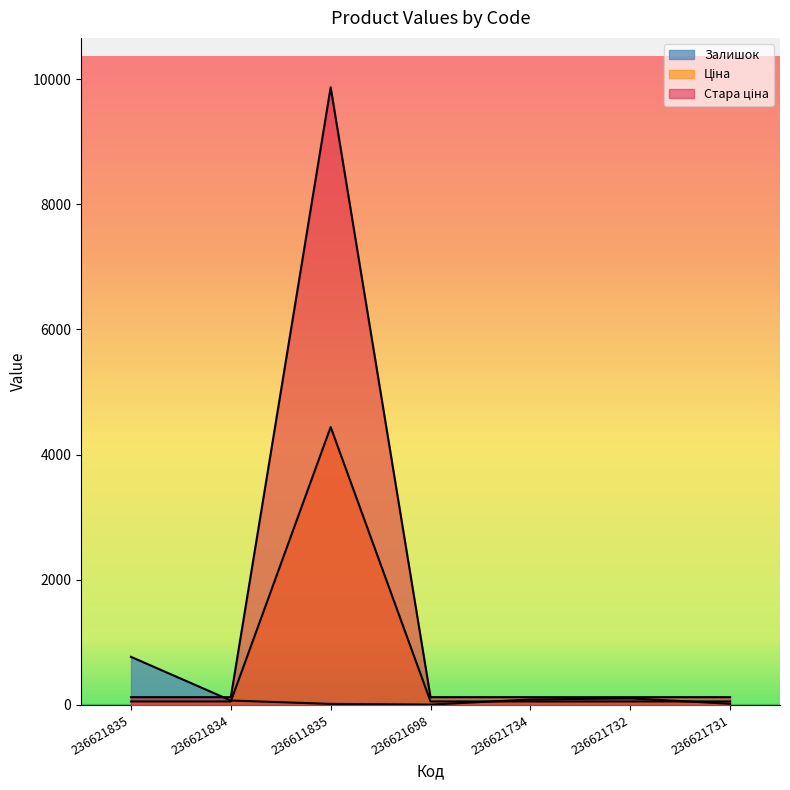

What is the maximum value shown in the chart?

9869.6